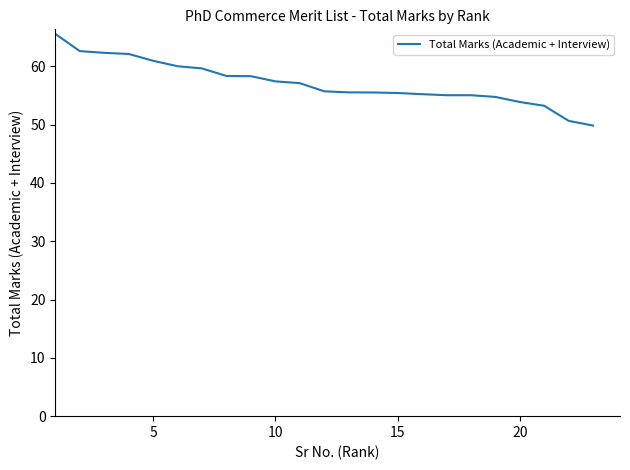

What is the minimum value shown in the chart?

49.8